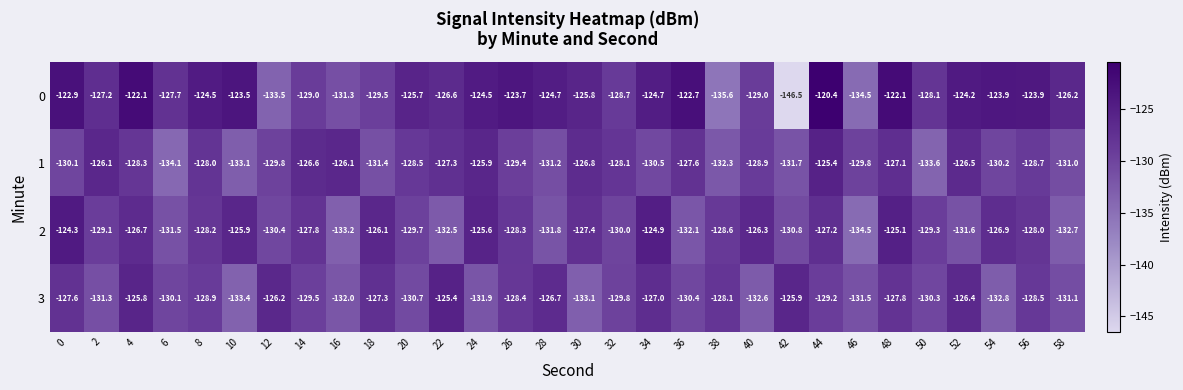

Is it true that 2 equals -128.3 at 26?

True